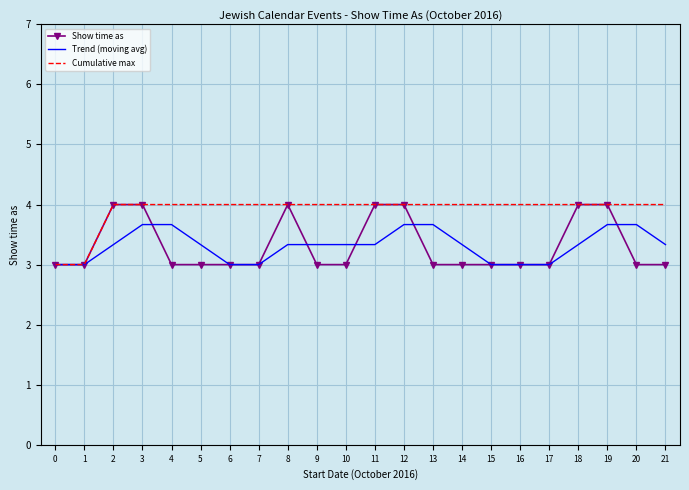

What is the total value across all series at 1?

9.0